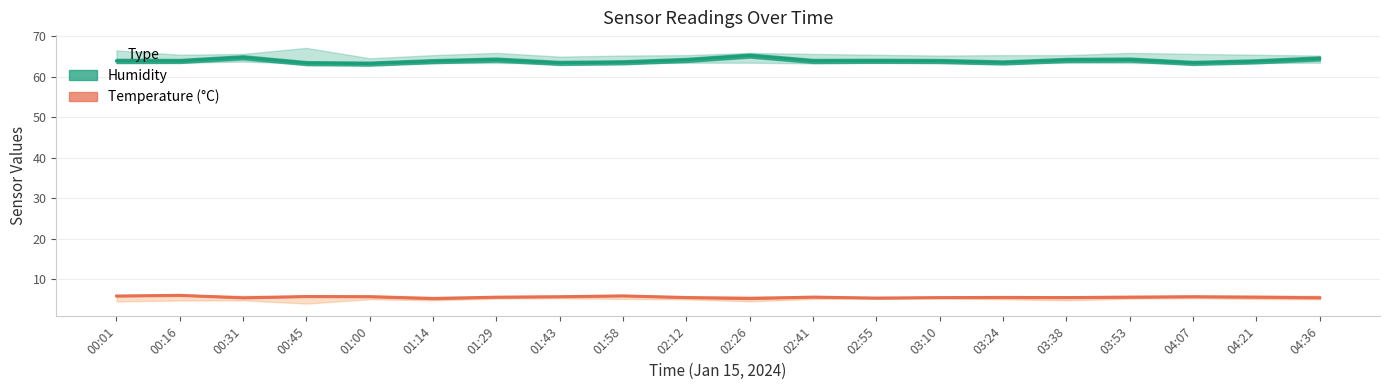

Is this an area chart (filled region under the line)?

No